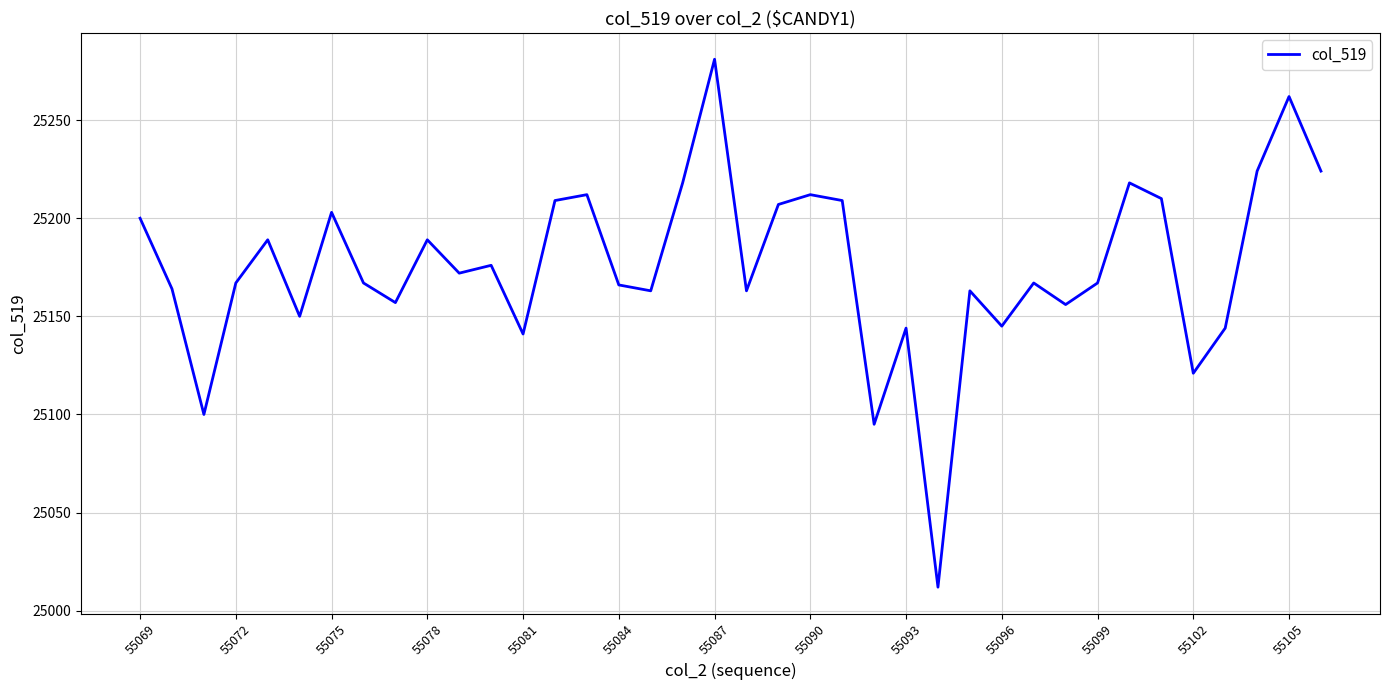

What is the maximum value shown in the chart?

25281